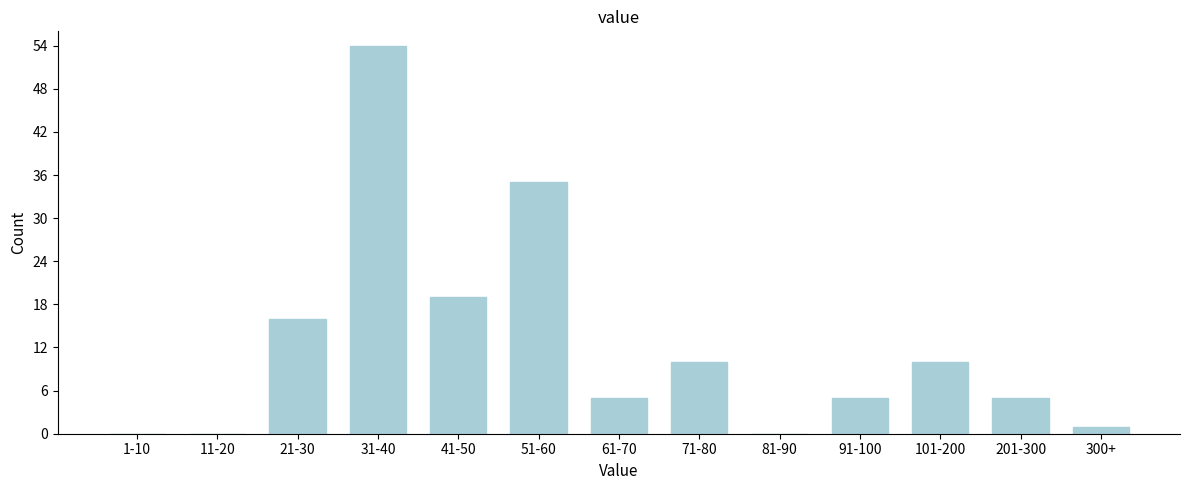

Reading right to left, extract all data points from this chart.

300+=1	201-300=5	101-200=10	91-100=5	81-90=0	71-80=10	61-70=5	51-60=35	41-50=19	31-40=54	21-30=16	11-20=0	1-10=0